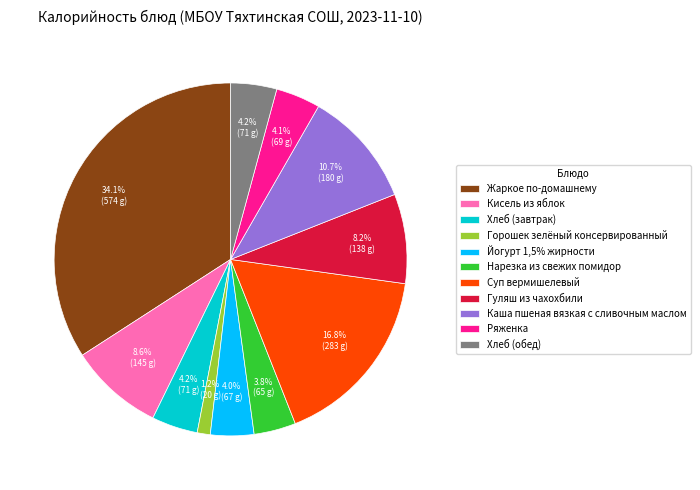

Does any single category account for the majority?

No